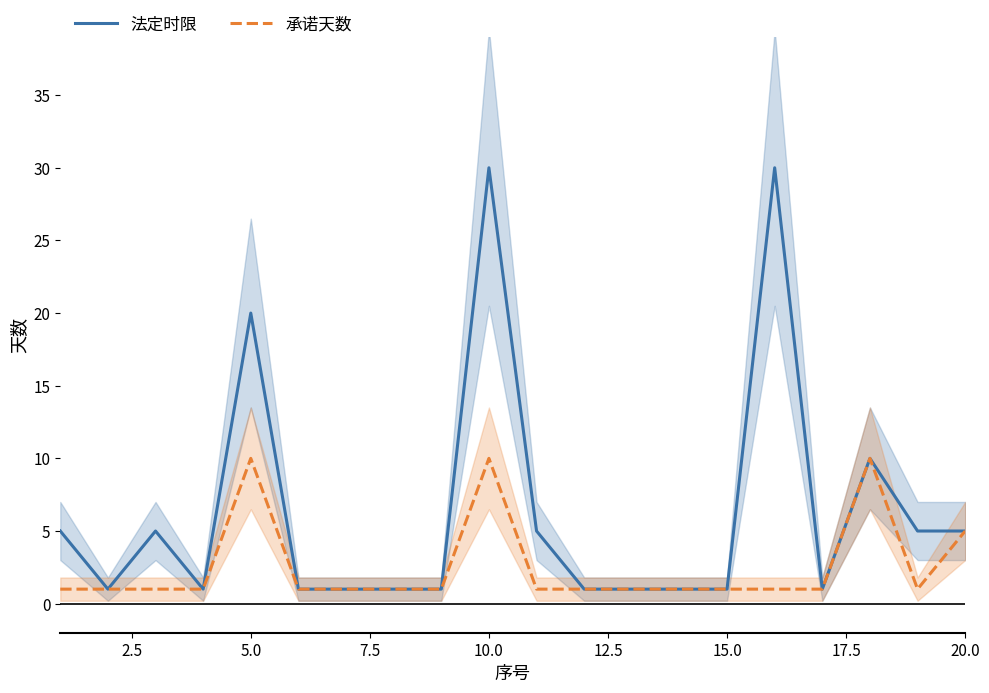

The value of 法定时限 at 5.0 is 10. True or false?

False